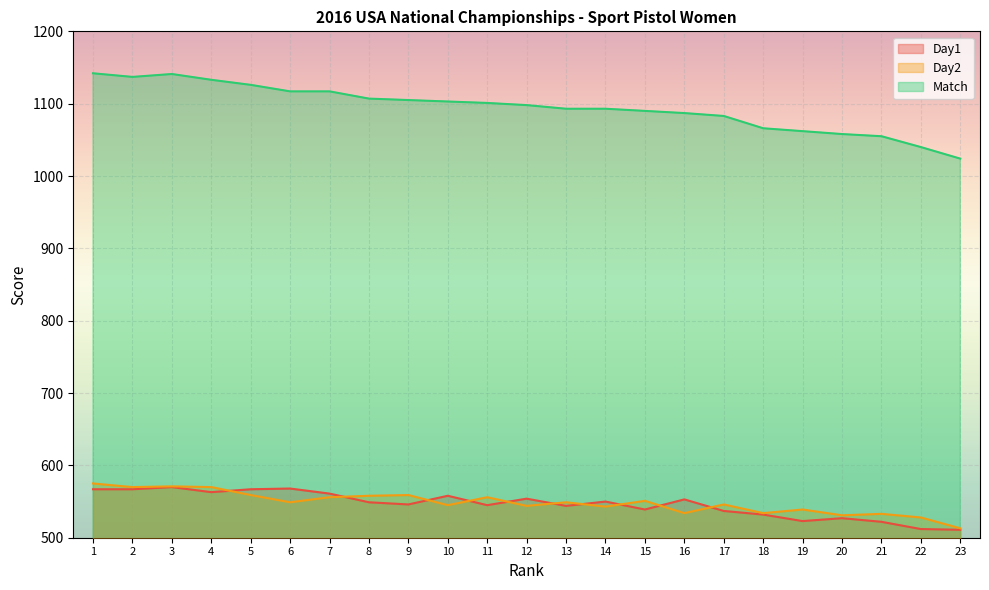

The value of Day2 at 2 is 570. True or false?

True